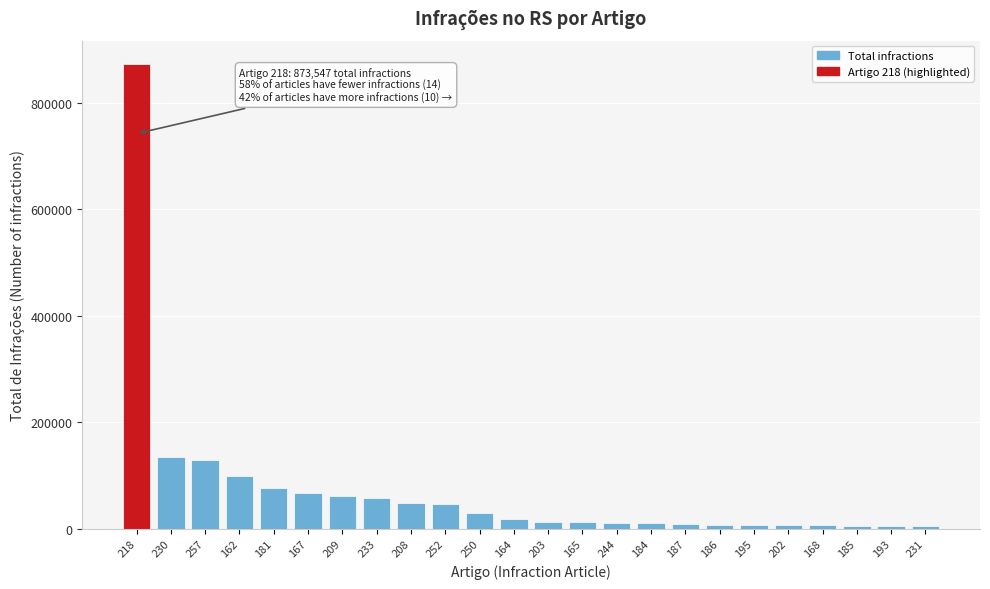

What is the greatest value displayed?

873547